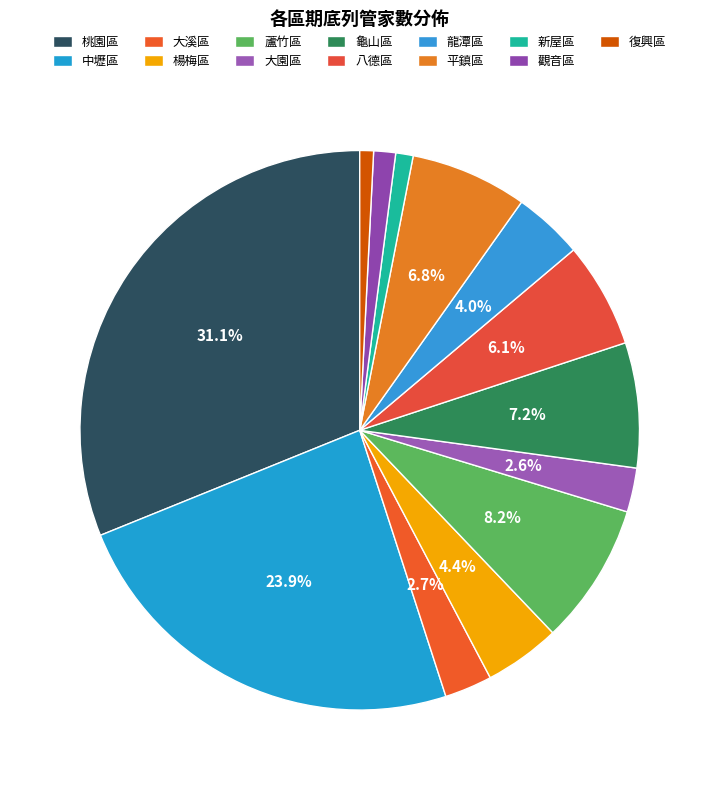

What is the change in value from 中壢區 to 楊梅區?

-908